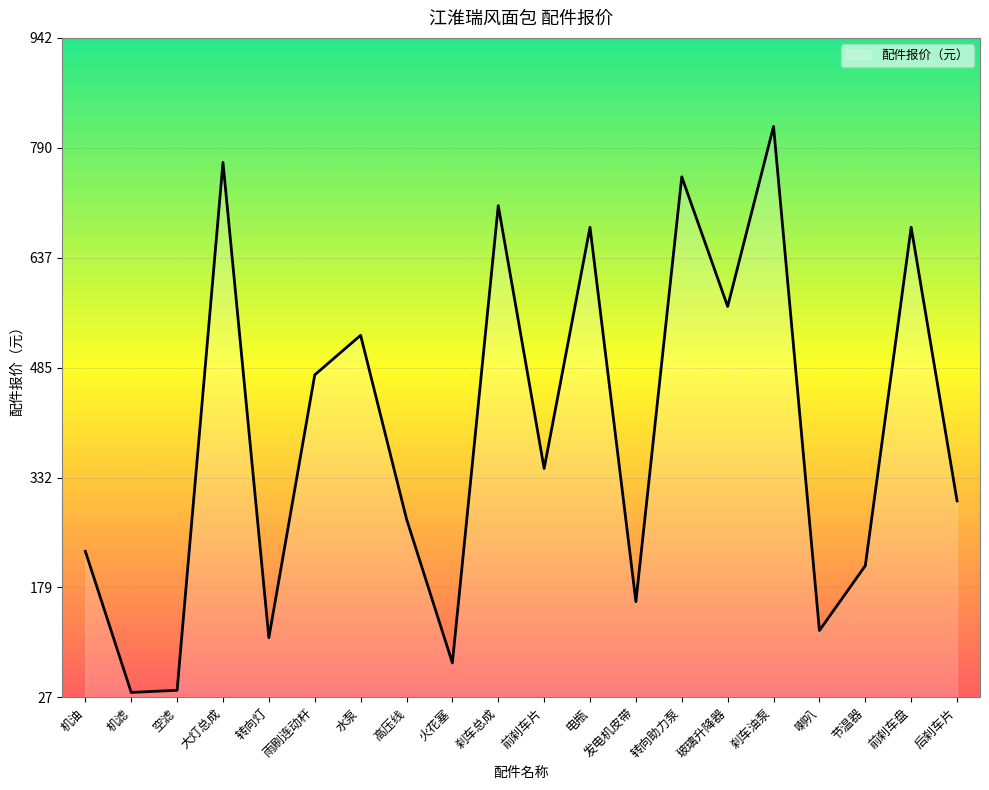

What is the difference between the maximum and minimum values?

786